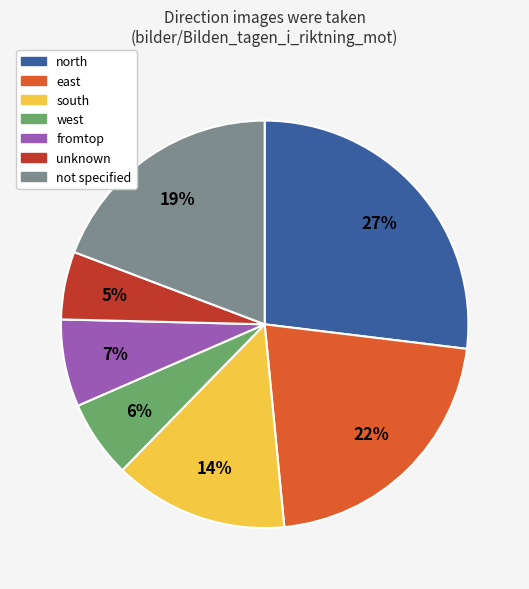

To the nearest percent, what is the average slice percentage?

14%